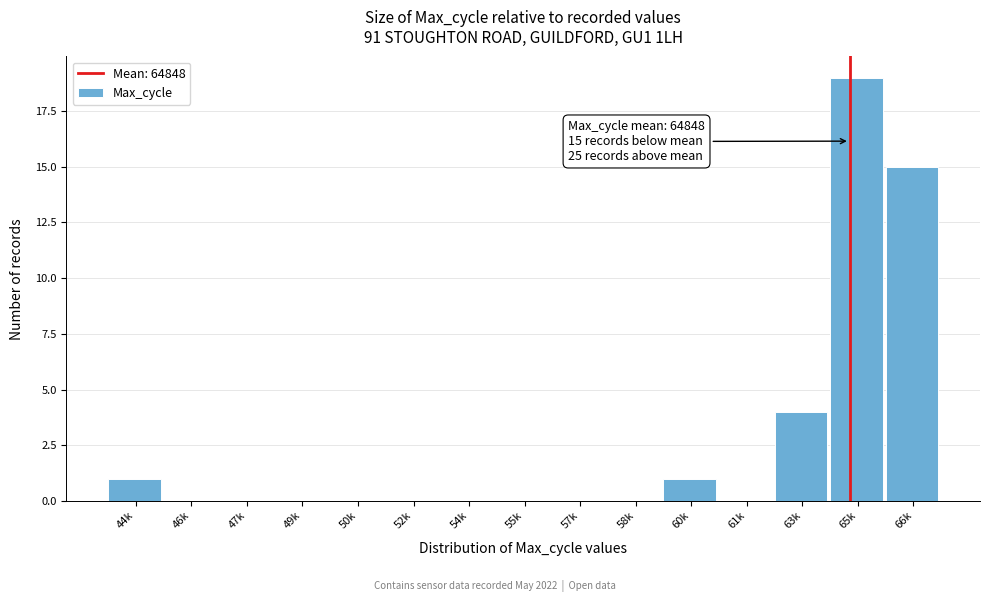

Reading right to left, extract all data points from this chart.

66k=15	65k=19	63k=4	61k=0	60k=1	58k=0	57k=0	55k=0	54k=0	52k=0	50k=0	49k=0	47k=0	46k=0	44k=1